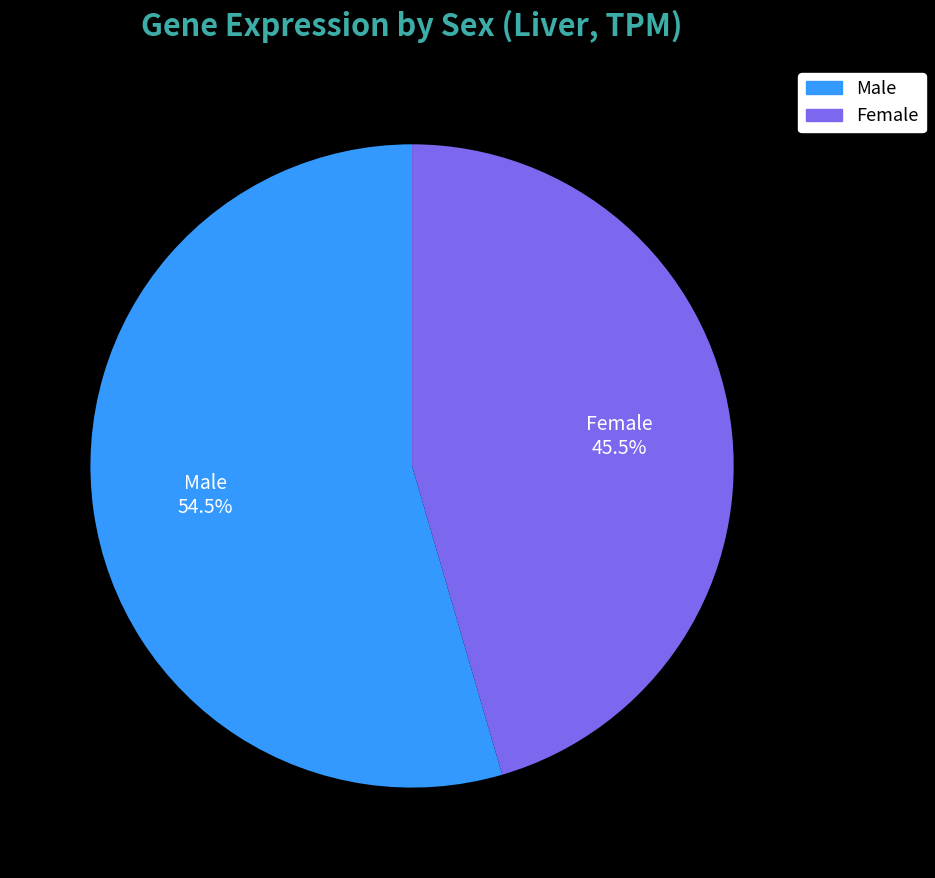

How many segments does this pie chart have?

2